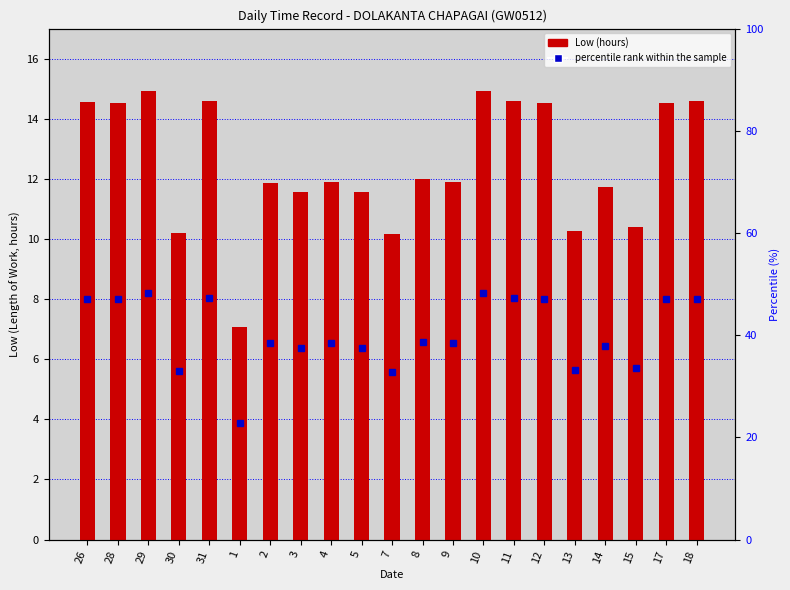

Are the bars grouped side by side (vs. stacked)?

No